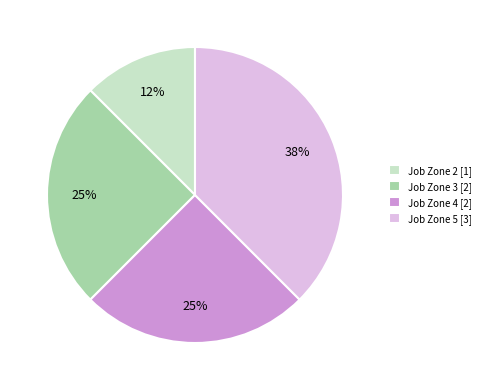

How many slices are in this pie chart?

4